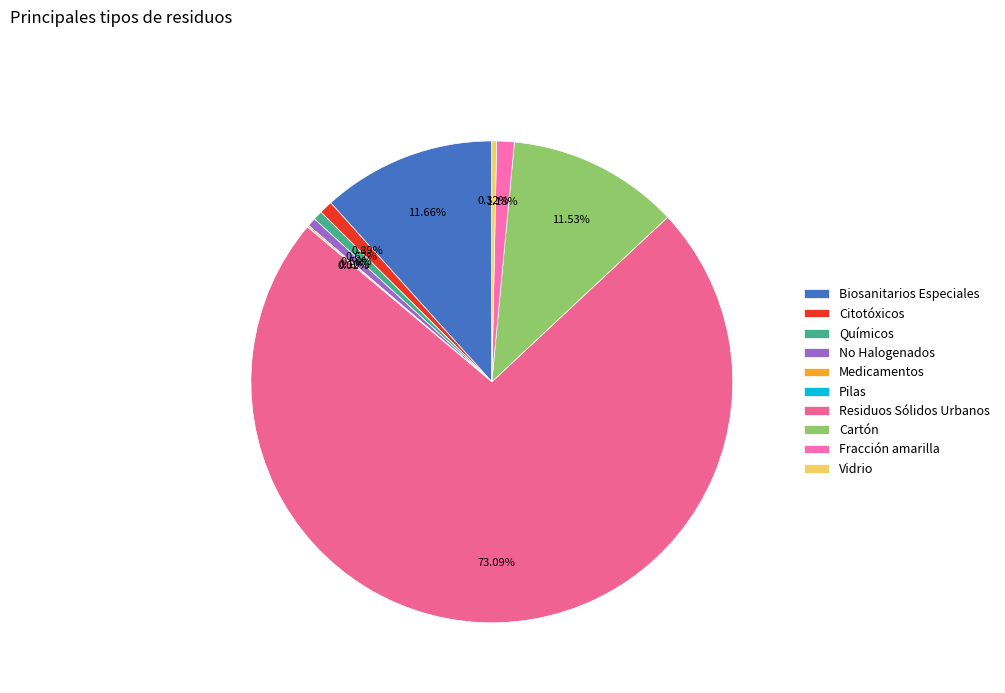

Is there any slice that represents more than half of the pie?

Yes